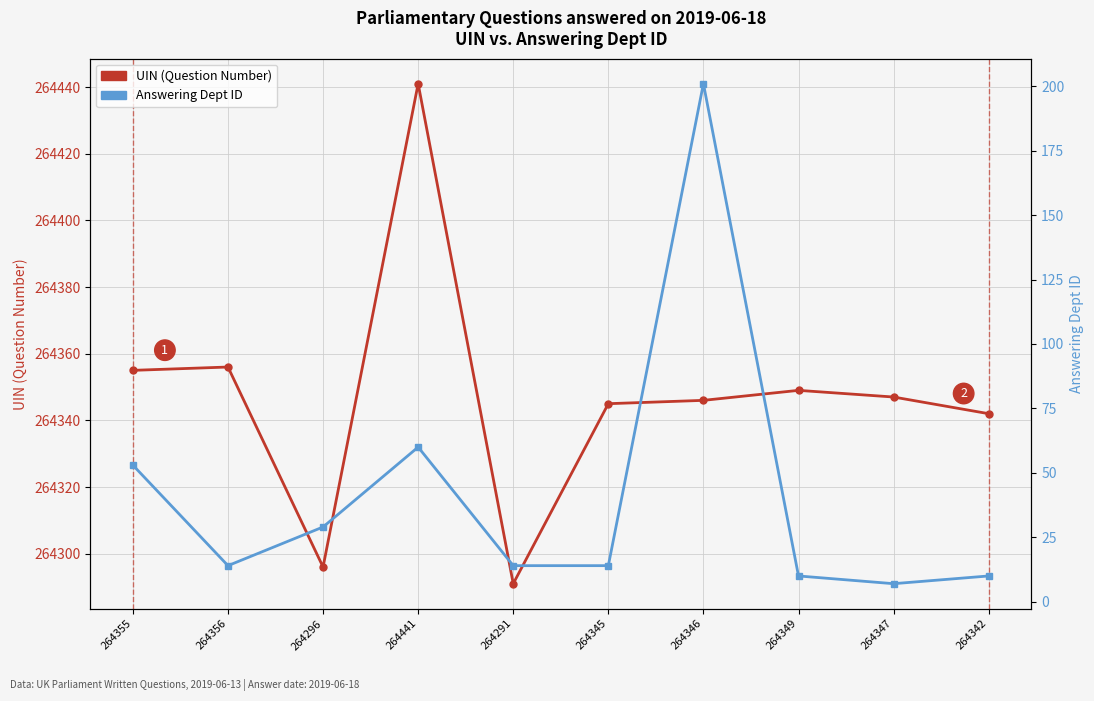

Does the chart display data point markers on the line(s)?

Yes